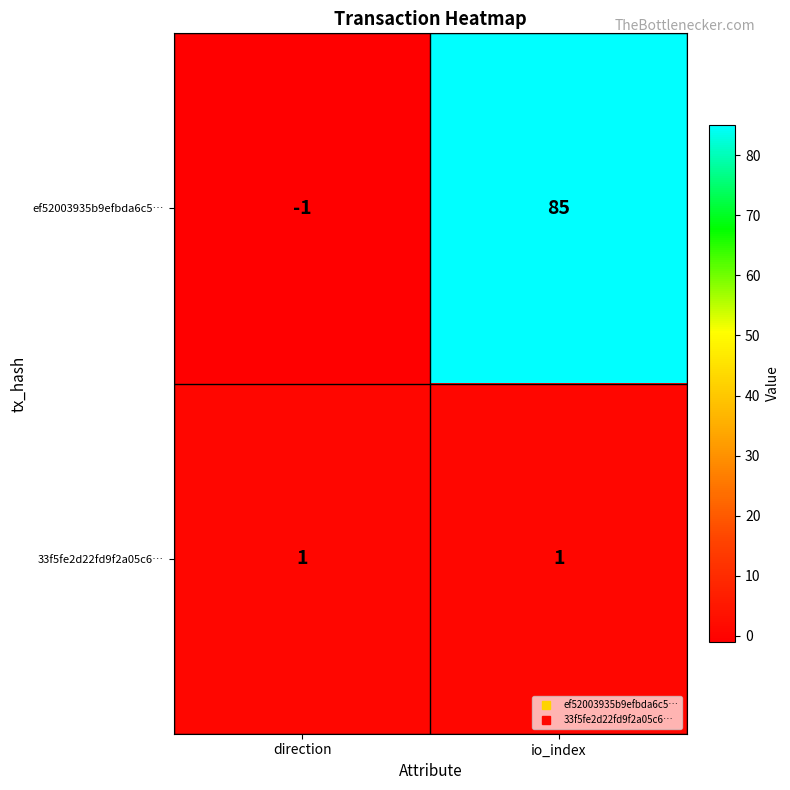

At which category is the sum across all series the highest?

io_index